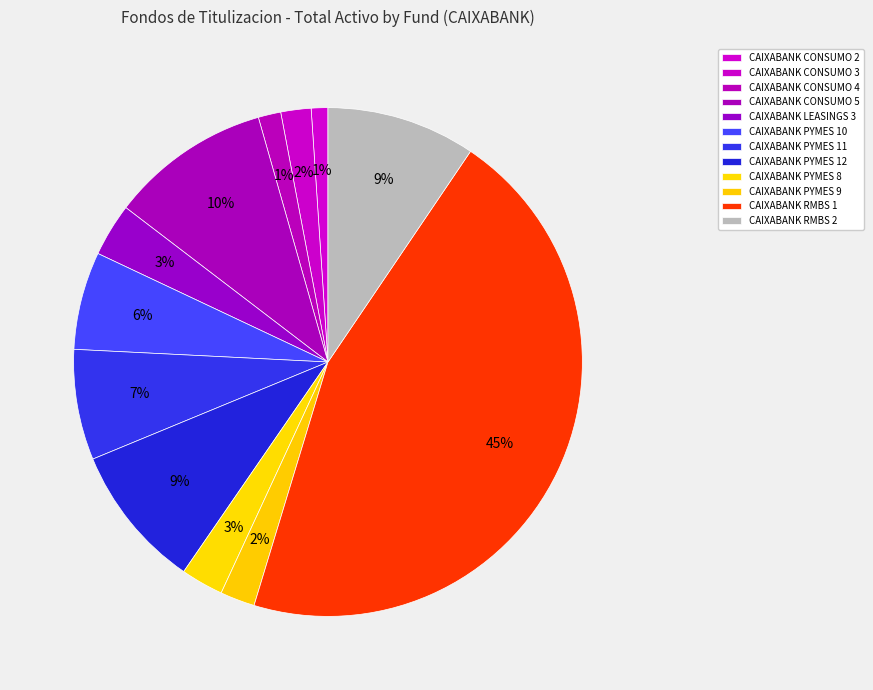

How many segments does this pie chart have?

12